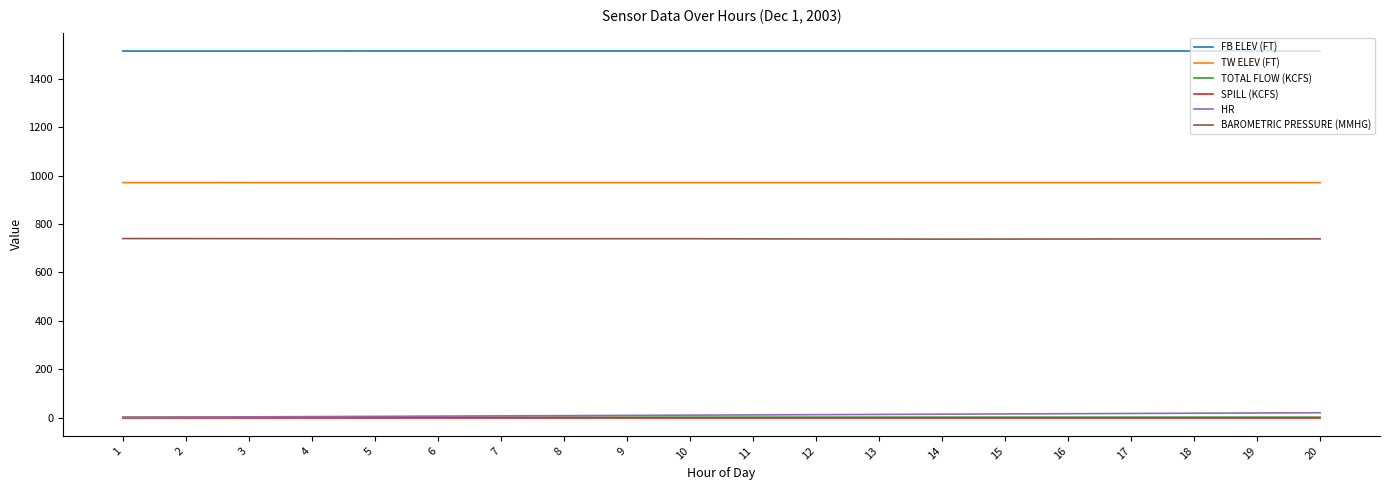

Which series has the largest total across all categories?

FB ELEV (FT)